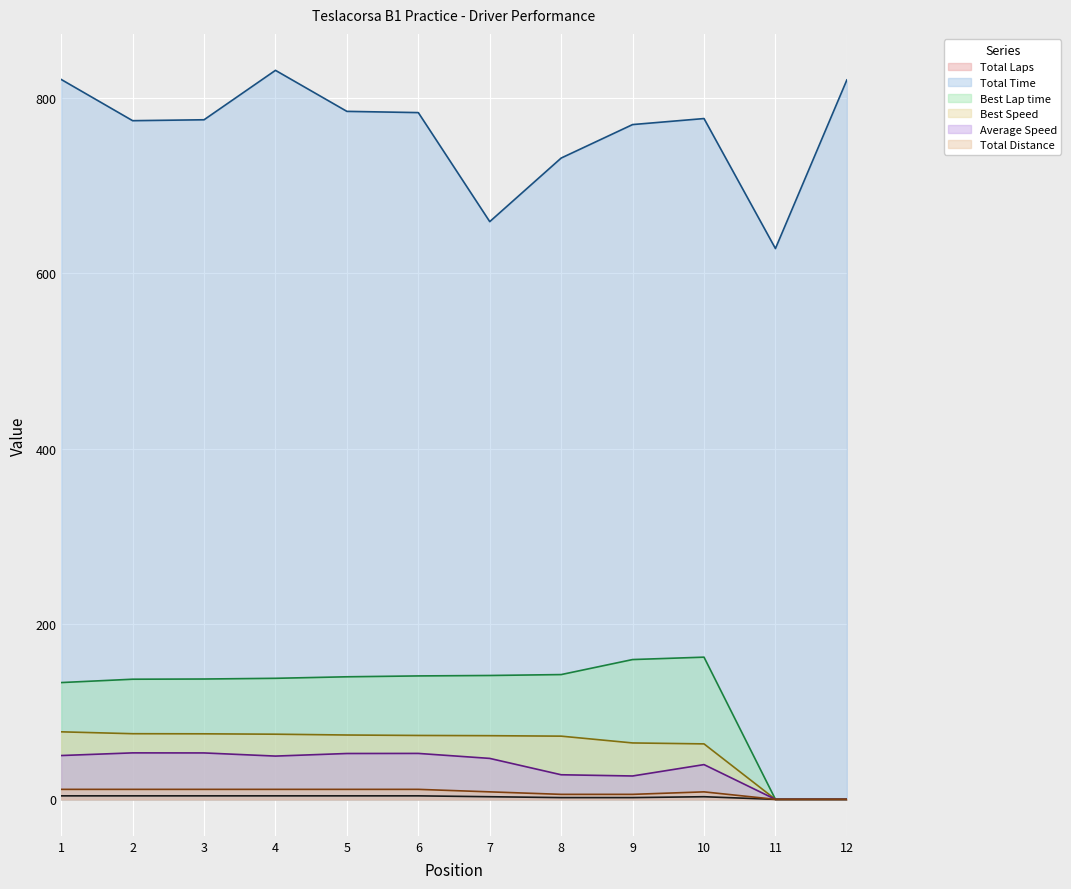

True or false: Total Laps has more than 0 interior local peaks.

True